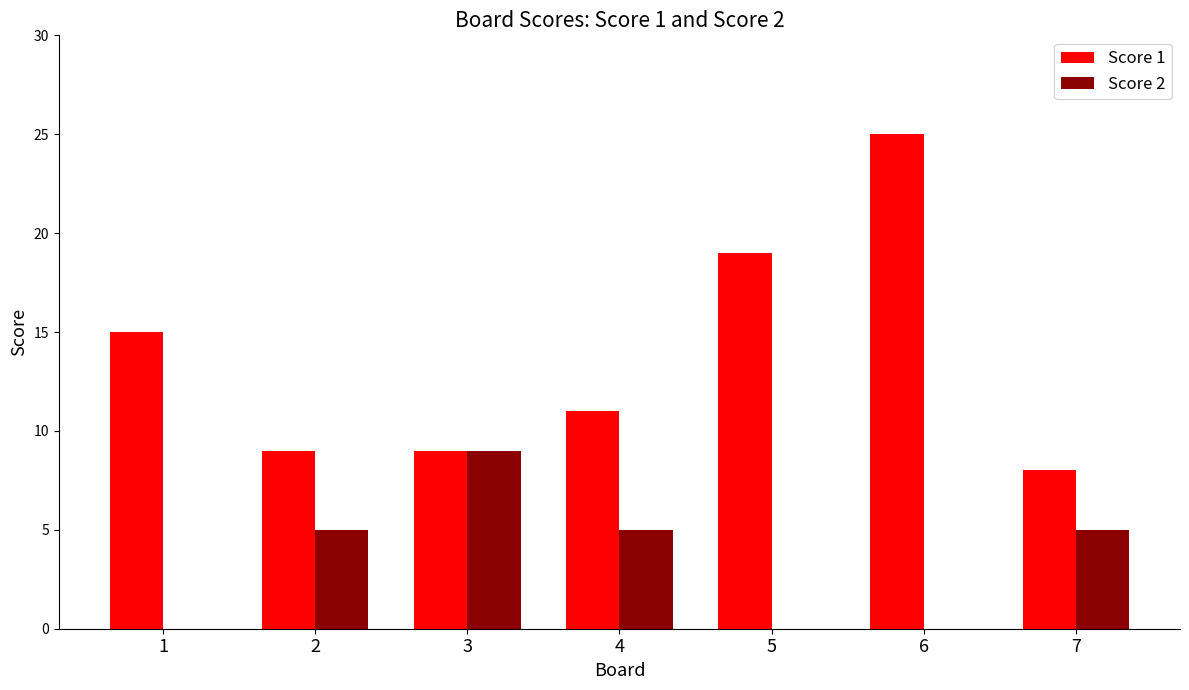

Reading left to right, list all the values displayed in this chart.

Score 1: 1=15	2=9	3=9	4=11	5=19	6=25	7=8
Score 2: 1=0	2=5	3=9	4=5	5=0	6=0	7=5